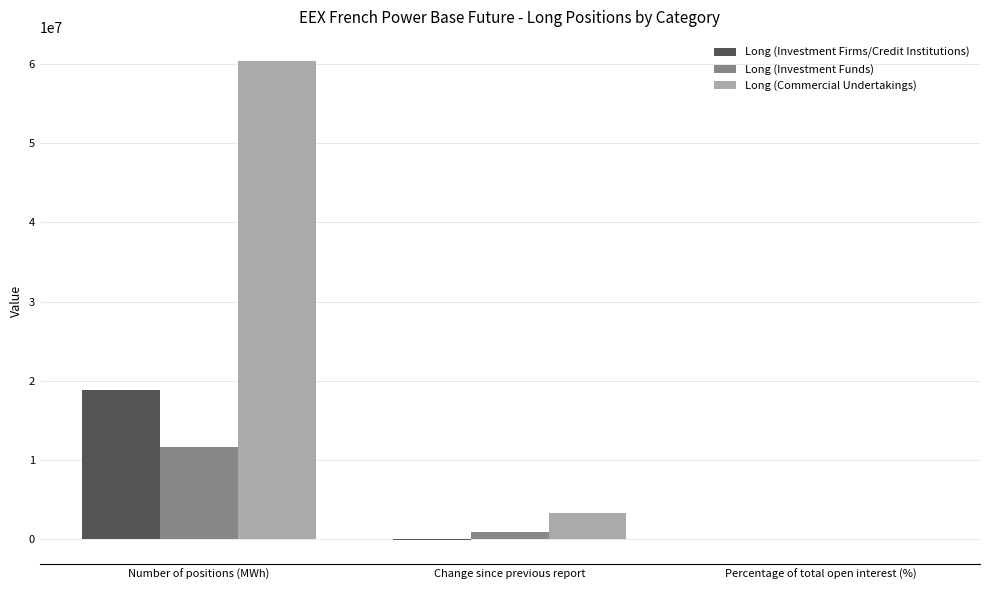

Is it true that Long (Commercial Undertakings) equals 66.4 at Percentage of total open interest (%)?

True